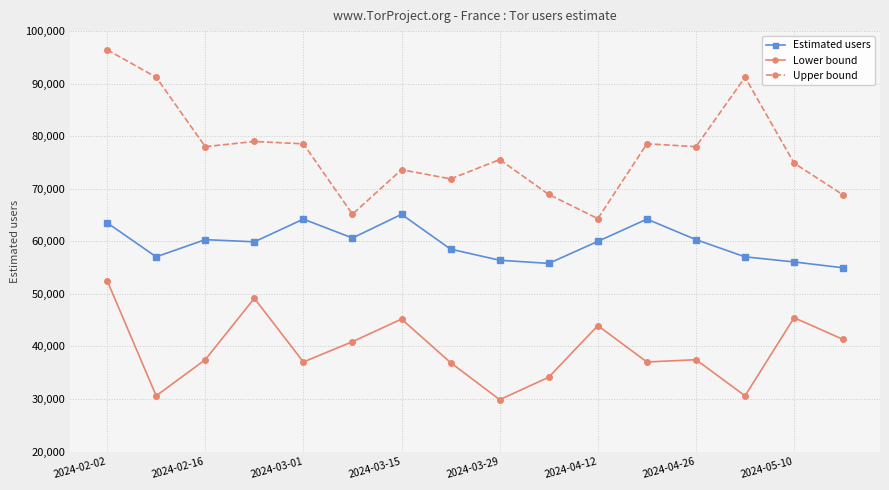

Rank the series by their maximum value, from highest to lowest.

Upper bound, Estimated users, Lower bound